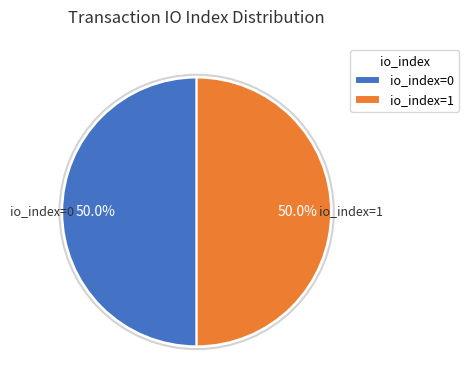

Do io_index=1 and io_index=0 together represent more than half of the pie?

Yes